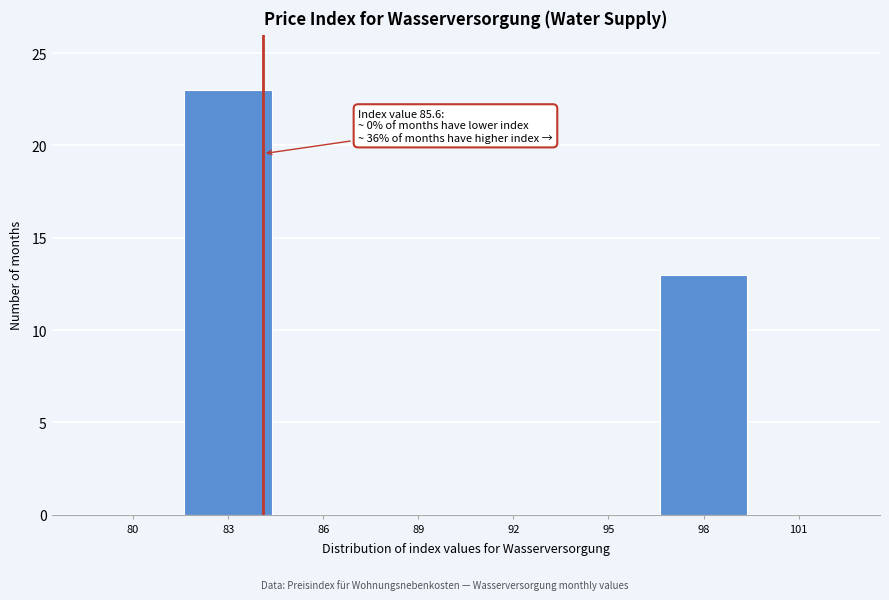

Reading left to right, extract all data points from this chart.

80=0	83=23	86=0	89=0	92=0	95=0	98=13	101=0